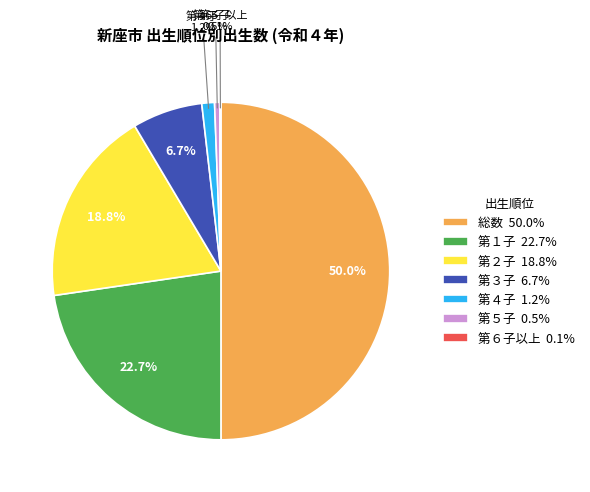

Between 第２子 and 第４子, which is larger?

第２子